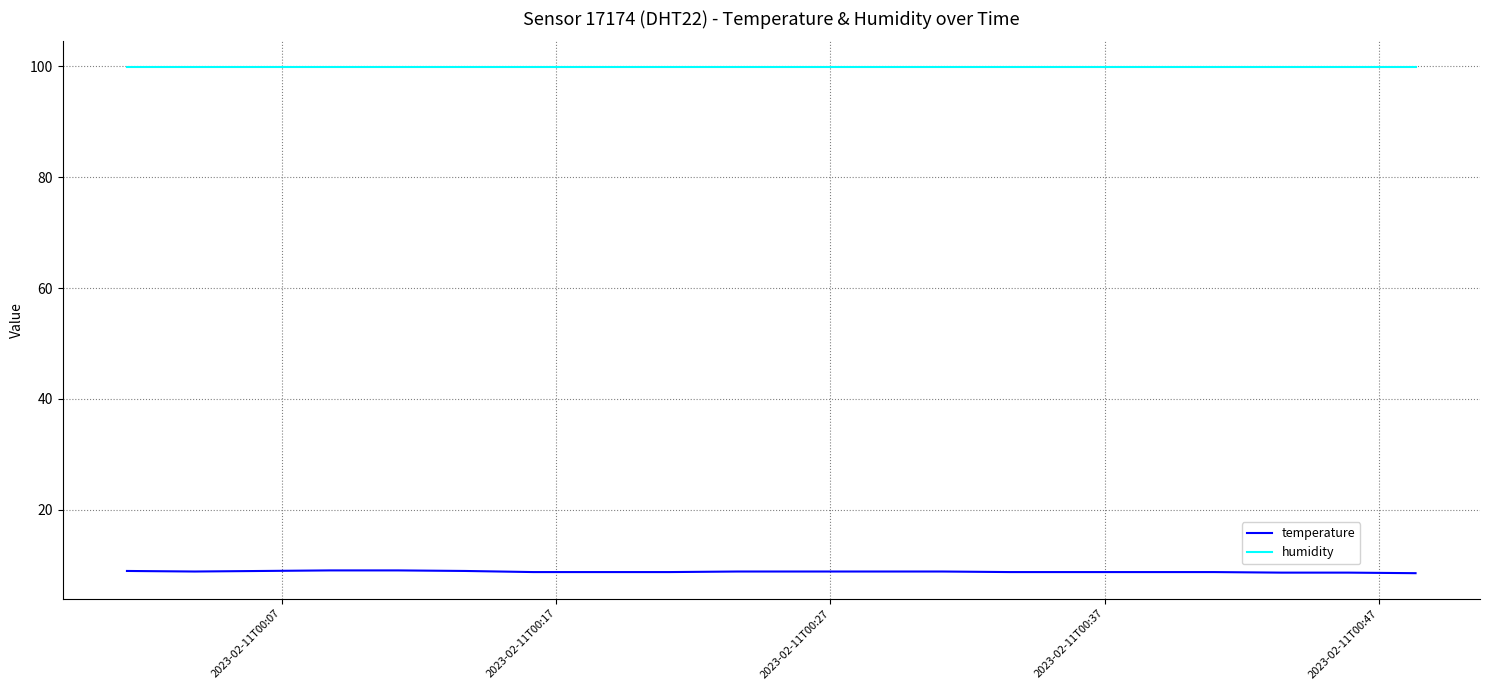

Which series has the largest total across all categories?

humidity